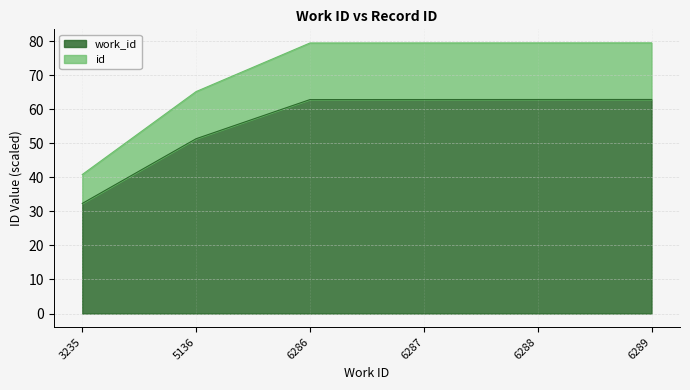

How many categories are shown in the chart?

6